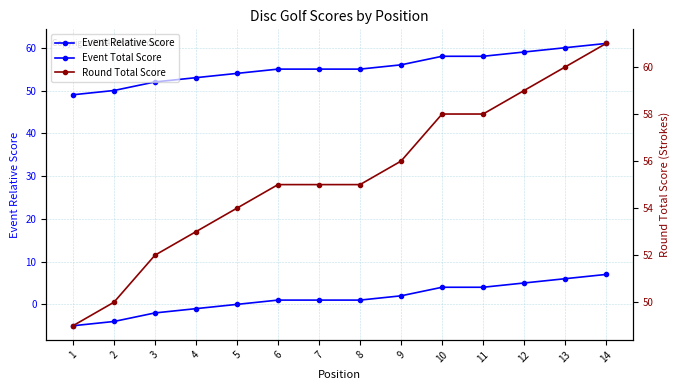

Does the chart display data point markers on the line(s)?

Yes